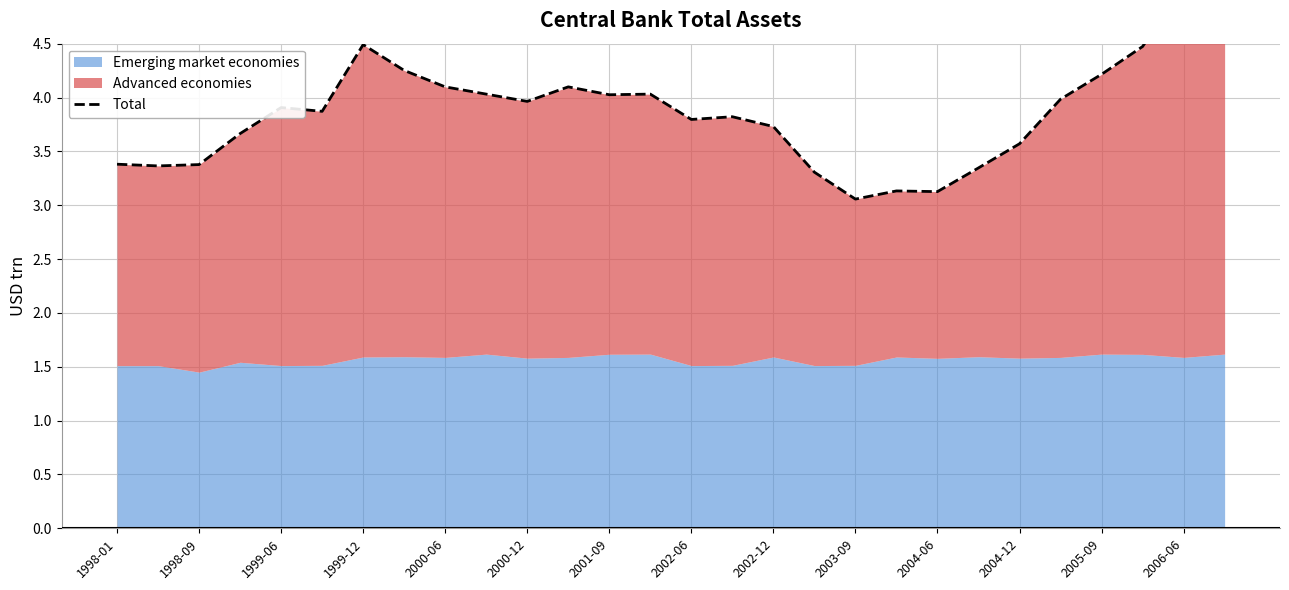

What is the average value?

3.9